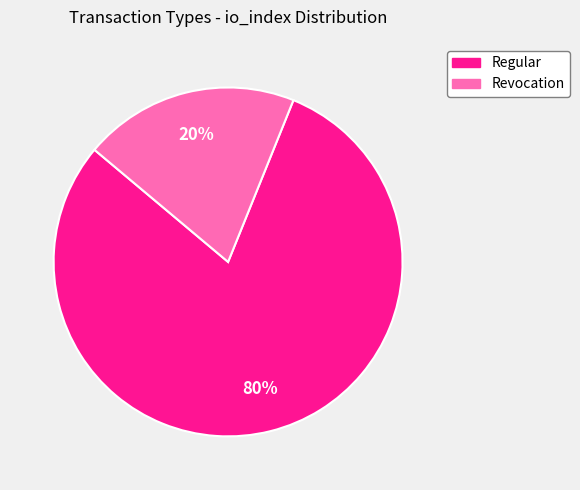

Count the number of slices in the pie.

2